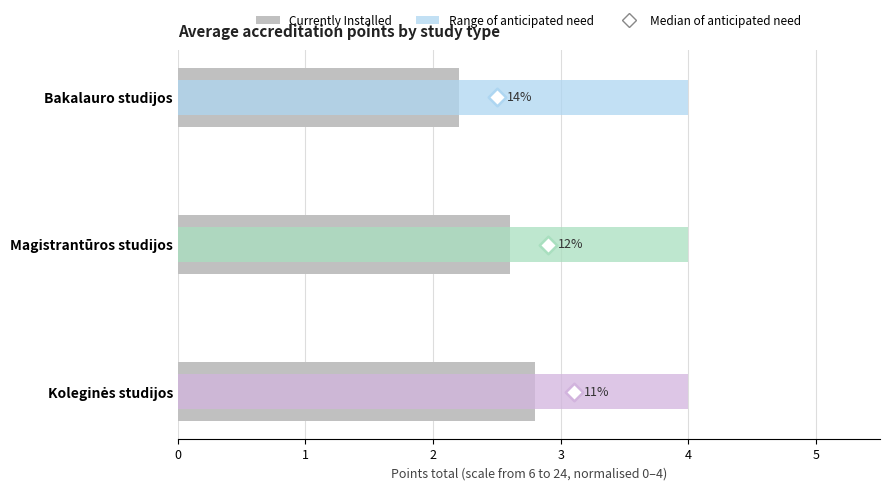

Which series contains the lowest Y value?

Range Low